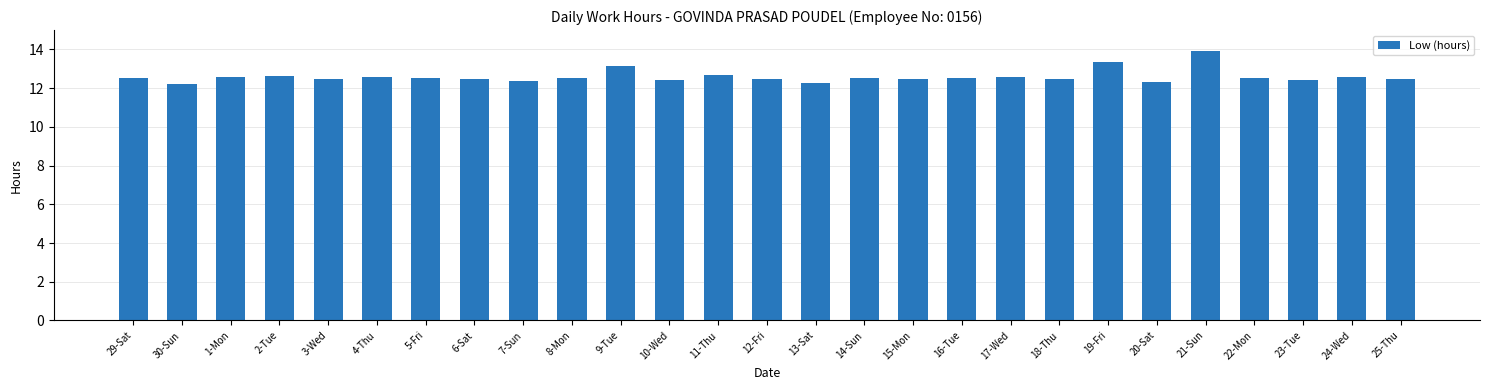

What position from the right is 8-Mon?

18